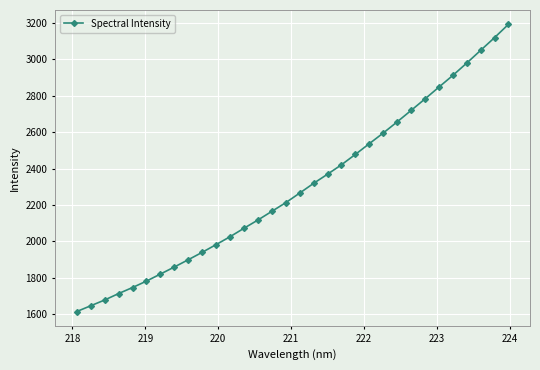

What is the difference between the maximum and minimum values?

1579.6